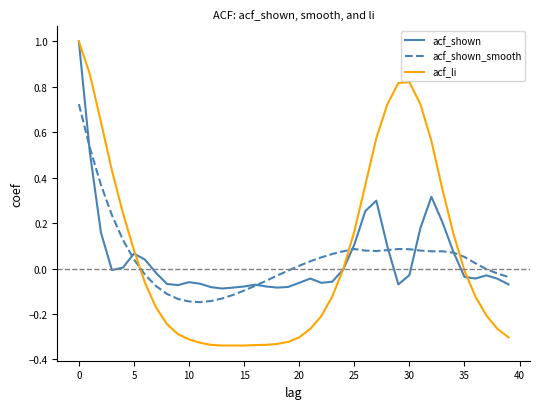

What is the difference between the maximum and minimum values in the acf_shown series?

1.1